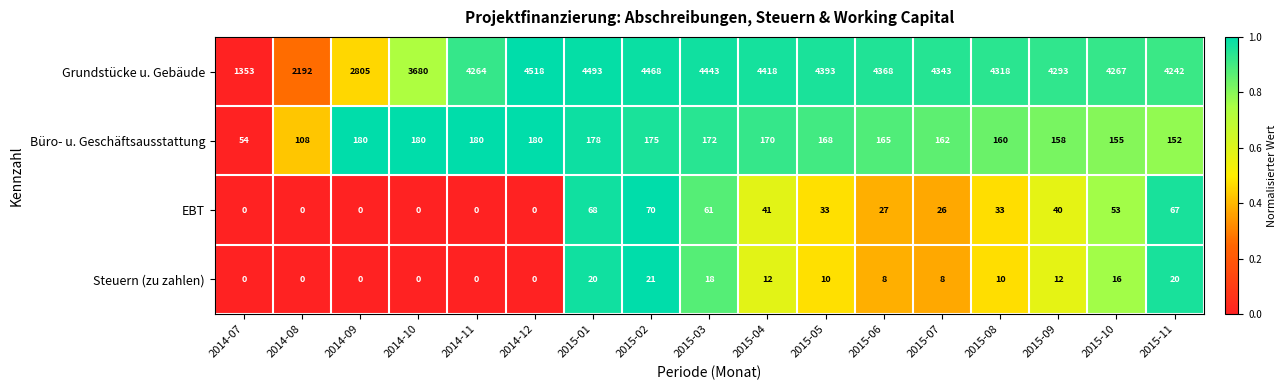

Between 2015-08 and 2015-11, which series saw the biggest shift?

Grundstücke u. Gebäude